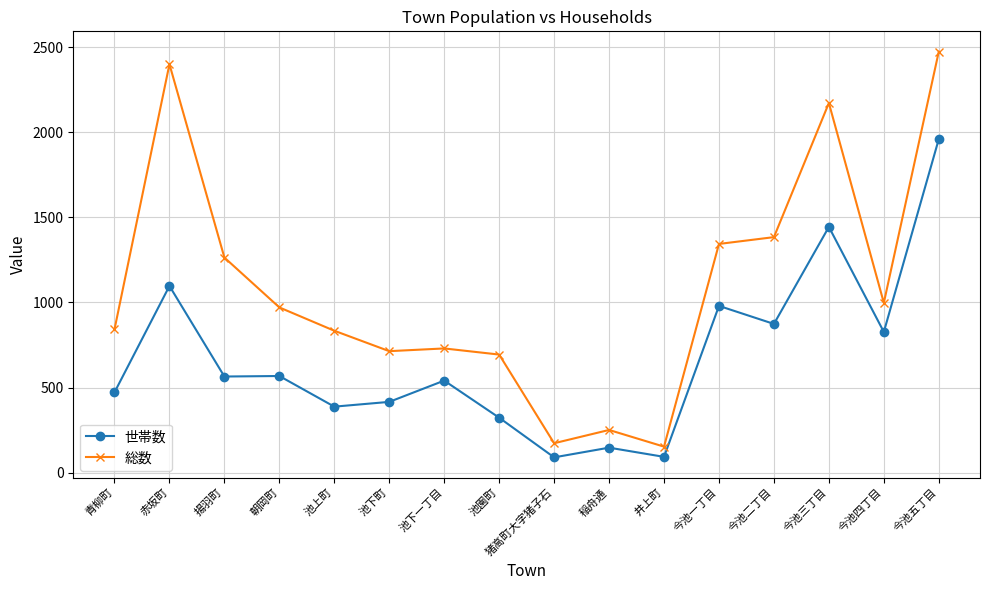

Count the number of data series in this chart.

2